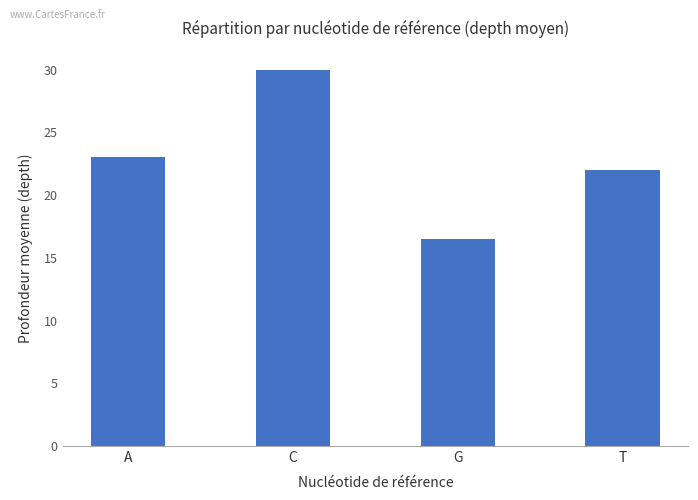

Count the number of categories in the chart.

4